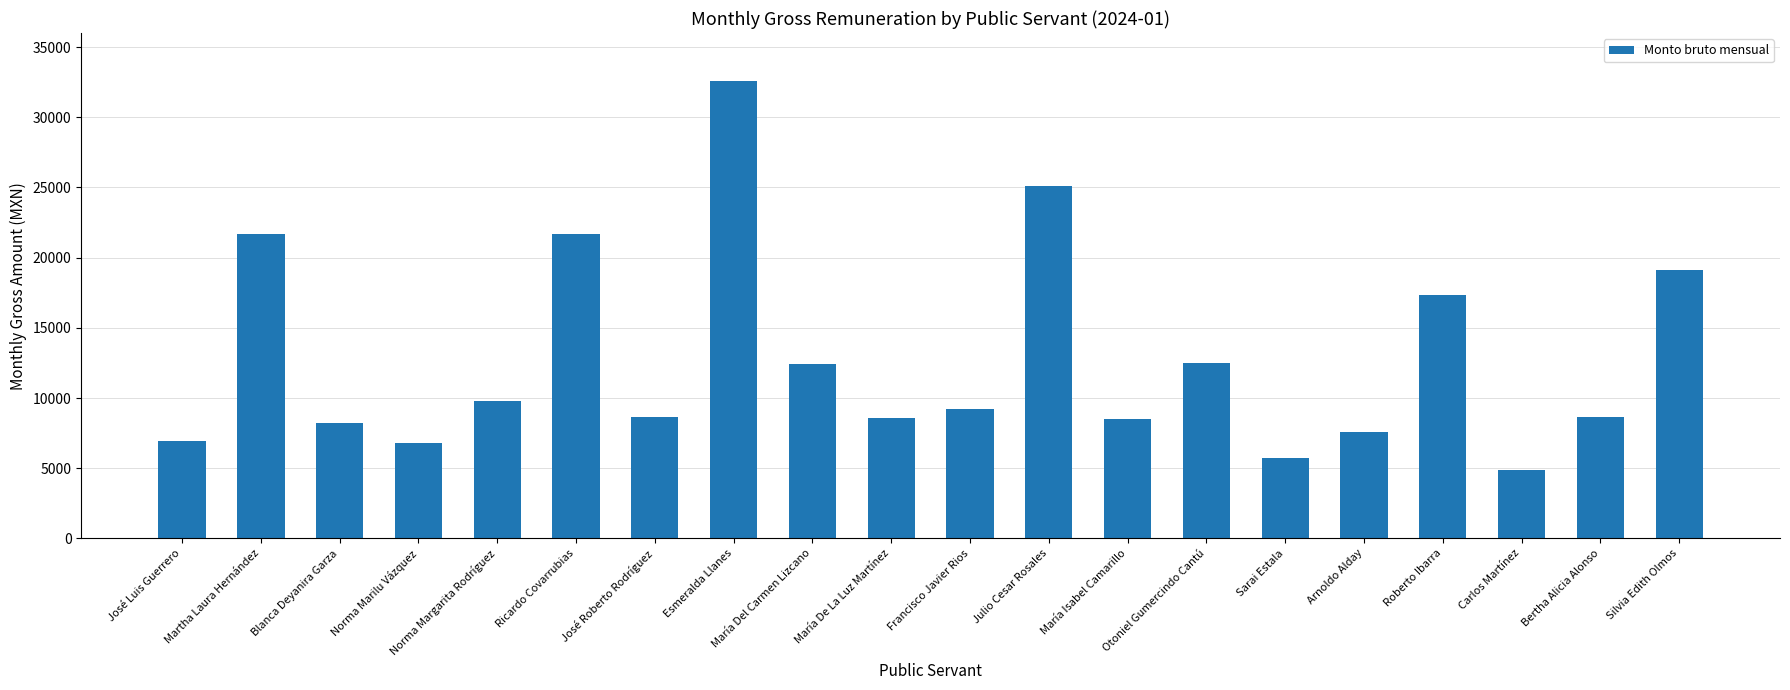

What is the greatest value displayed?

32550.0